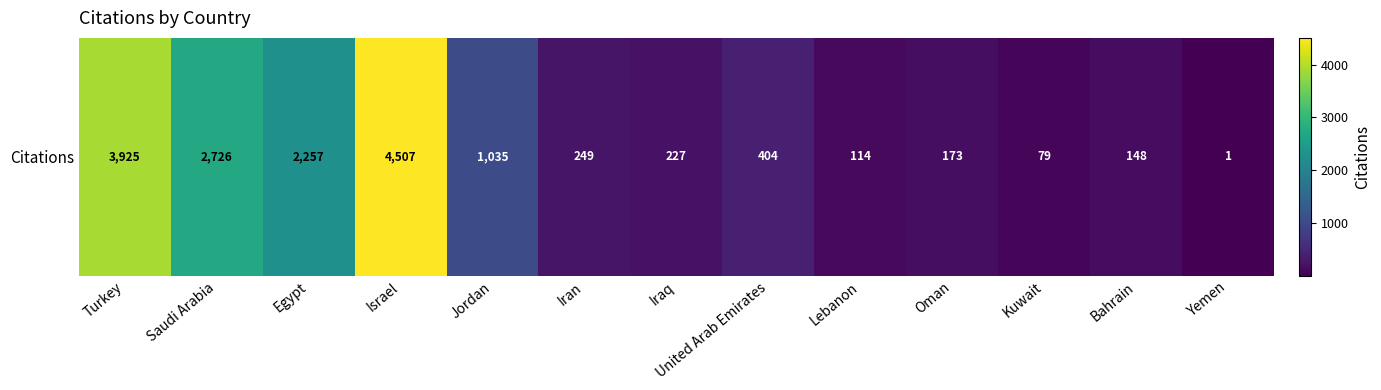

Count the number of values greater than 249.

6